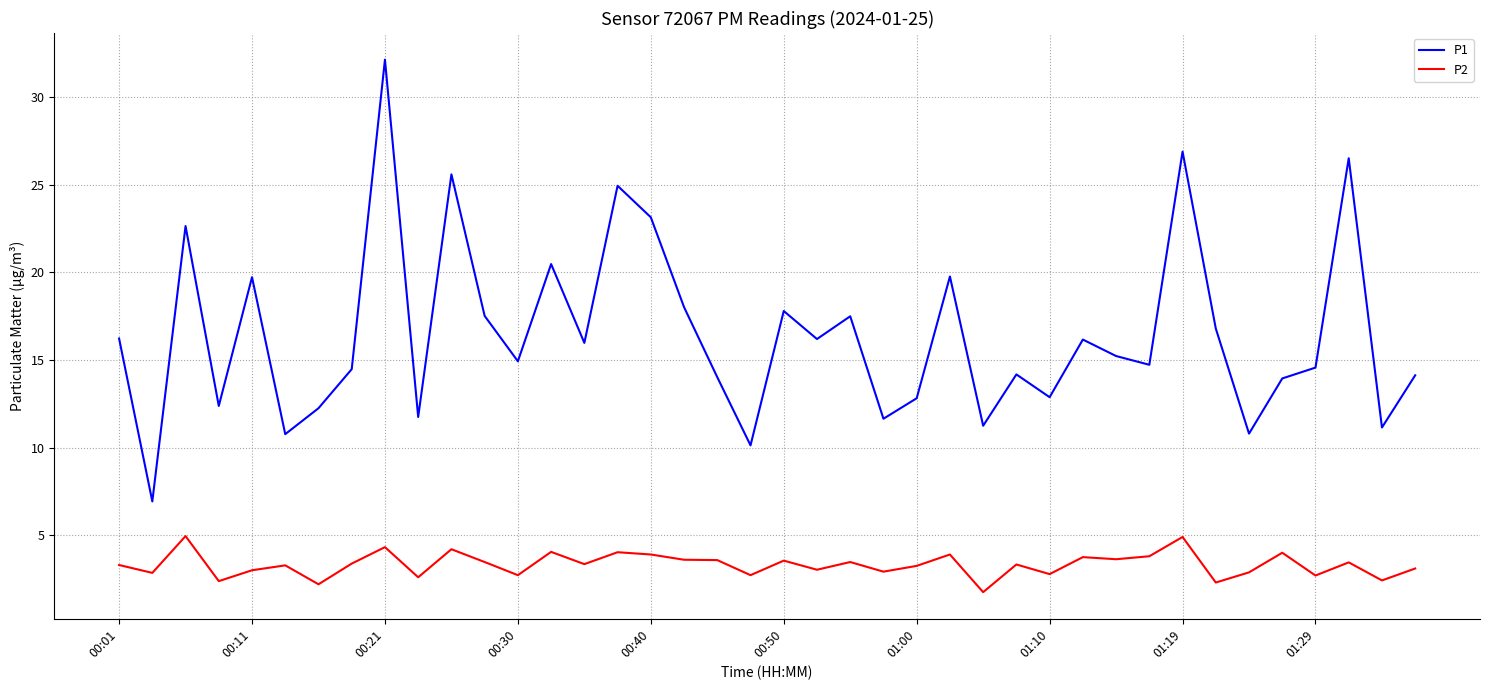

Is this an area chart (filled region under the line)?

No